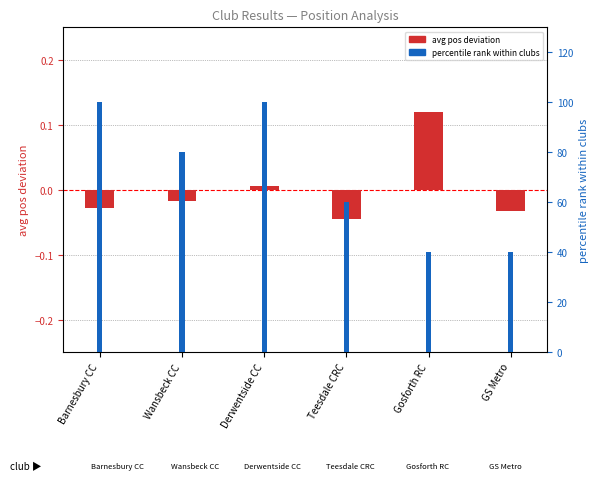

What is the total value across all series at Barnesbury CC?

100.0